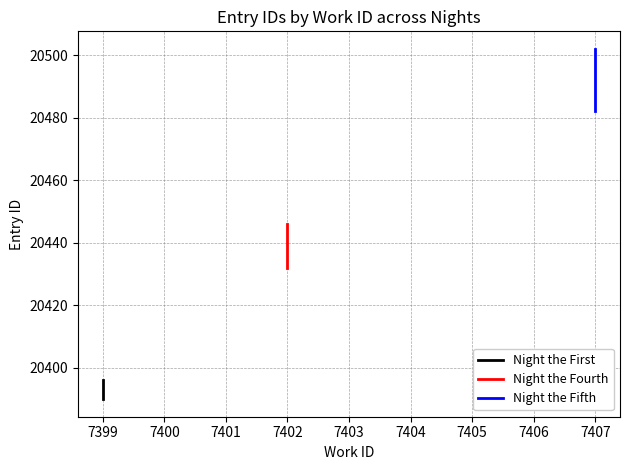

What is the difference between the highest and lowest values at 7400?

63